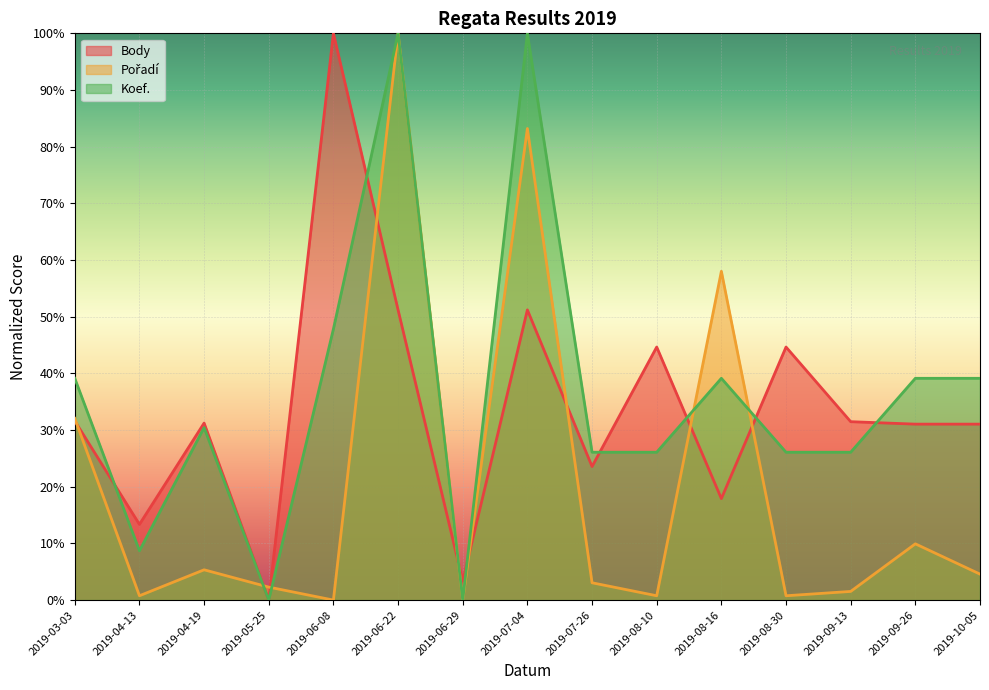

What is the total value across all series at 2019-03-03?

102.8